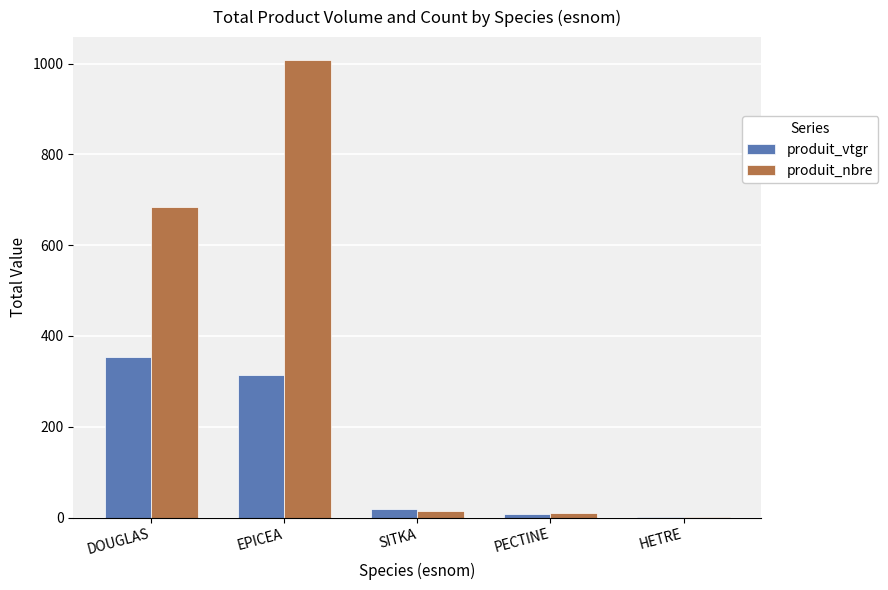

What is the average value of the produit_nbre series?

343.4